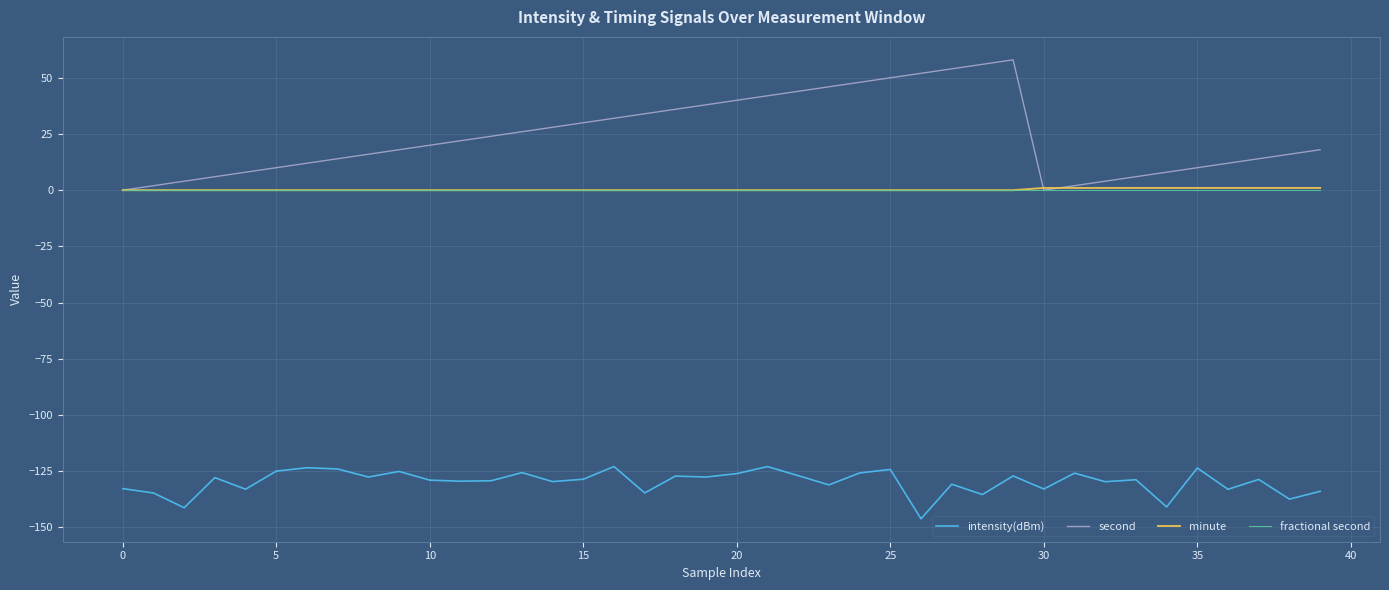

Which series has the largest total across all categories?

second